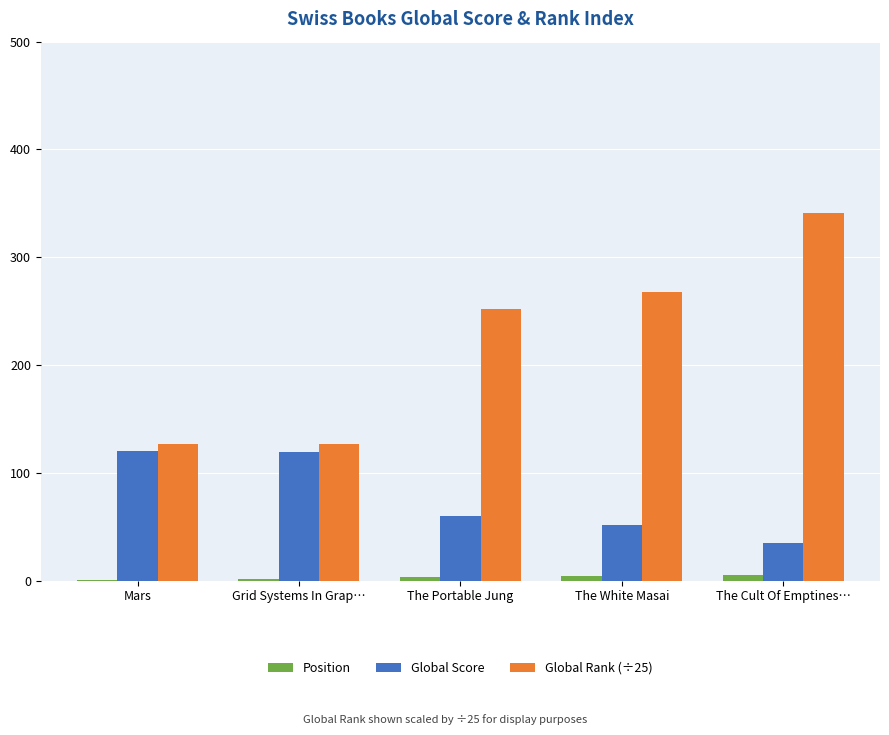

What are all the series names shown in the legend?

Position, Global Score, Global Rank (÷25)